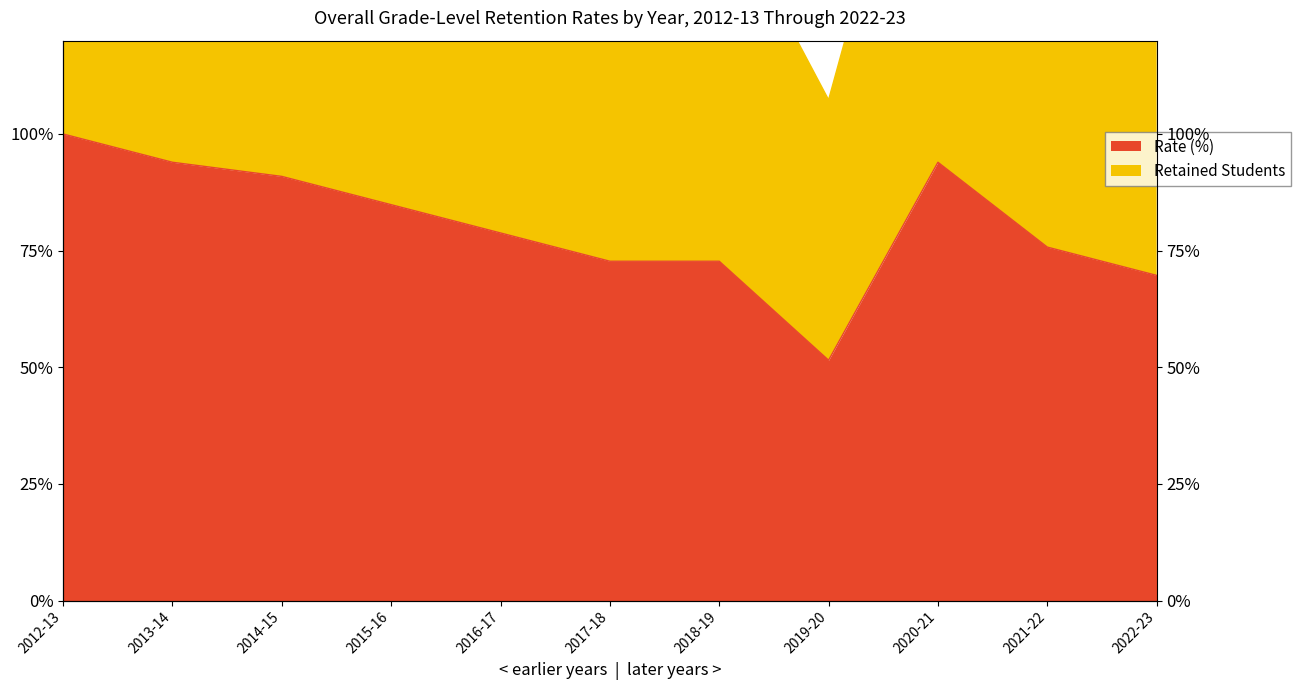

At which category does Rate (%) reach its first local valley?

2019-20